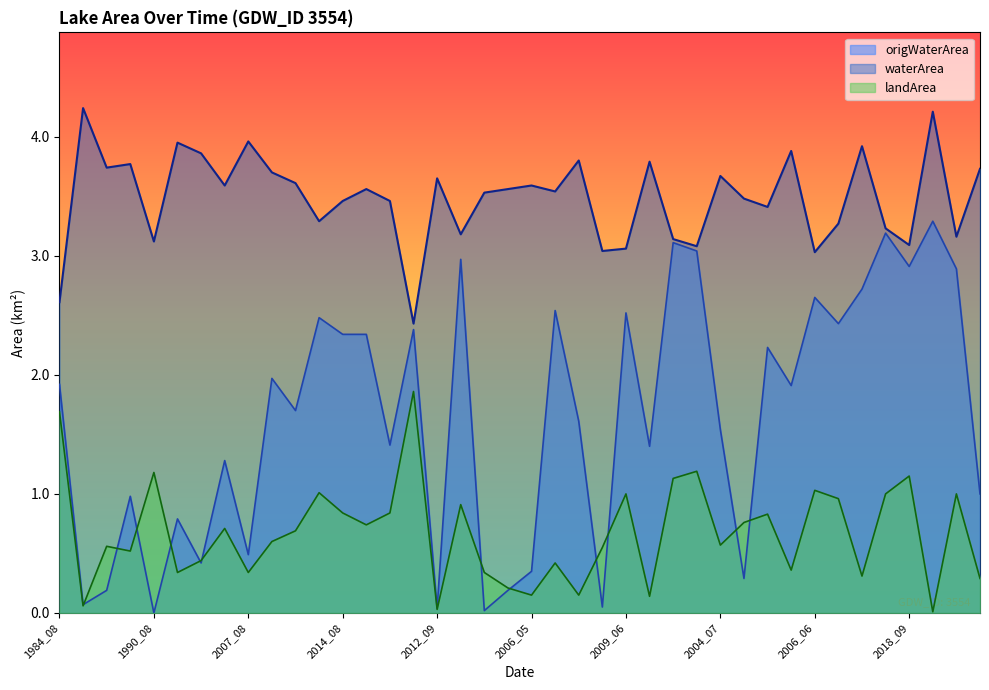

True or false: waterArea and landArea intersect in this chart.

False